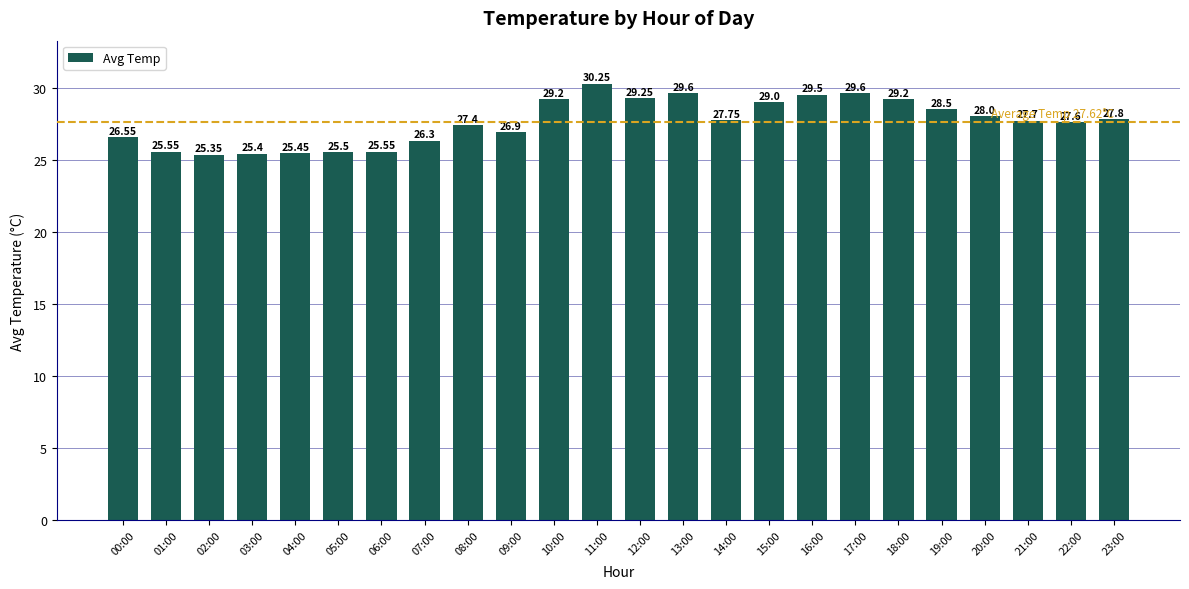

What is the change in value from 05:00 to 22:00?

+2.1